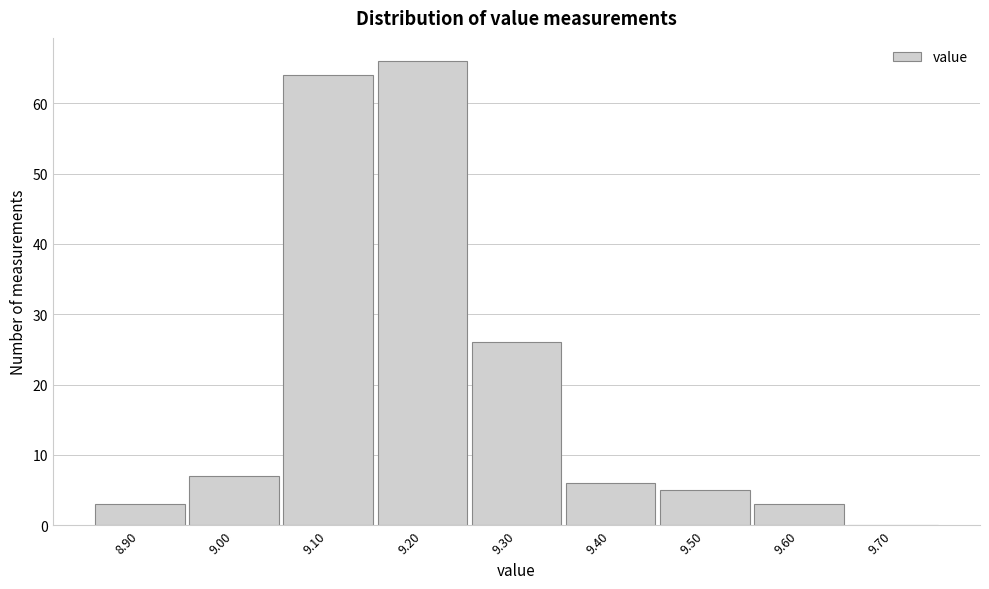

What is the height of the bar covering 9.35 to 9.45 on the x-axis? The values are not printed on the chart, so give them approximately, as read against the axis.

6